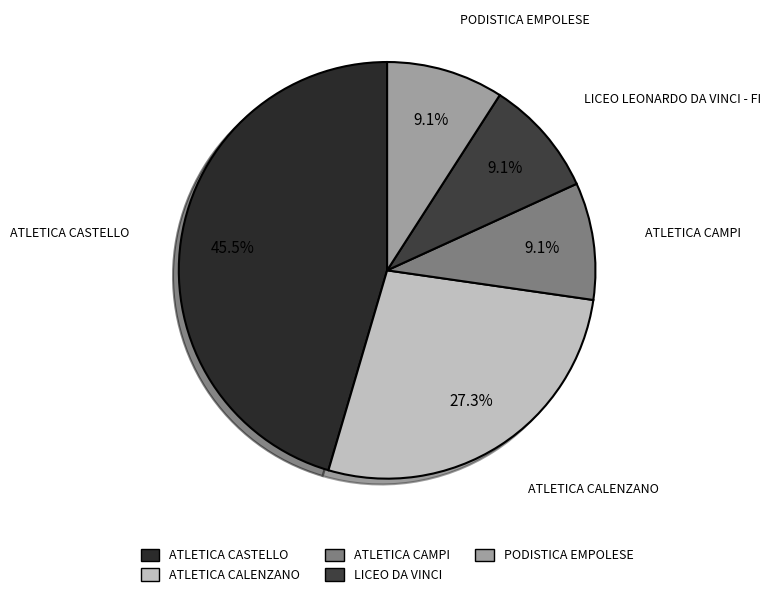

What percentage is the LICEO LEONARDO DA VINCI - FI slice, to the nearest percent?

9%